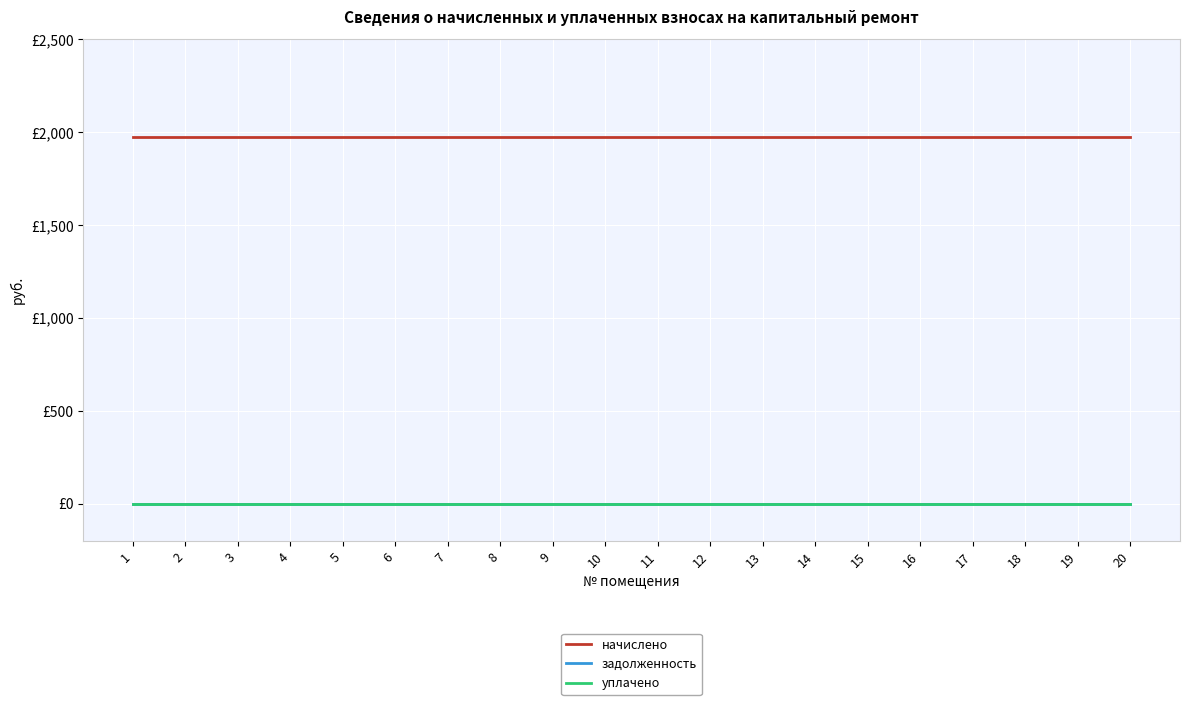

What is the highest value of the начислено series?

1974.2